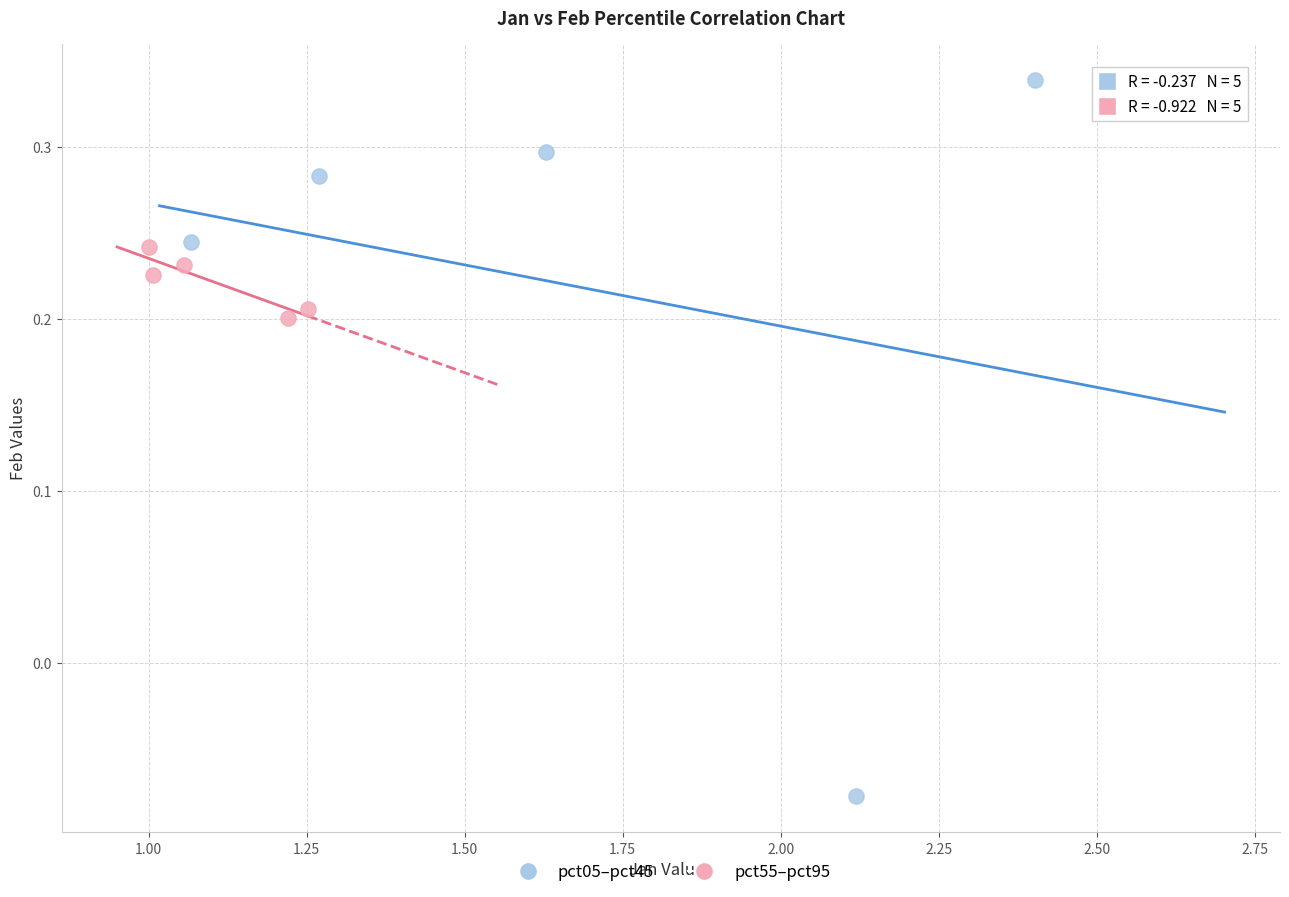

Which series has the largest Y range (max minus min)?

pct05–pct45